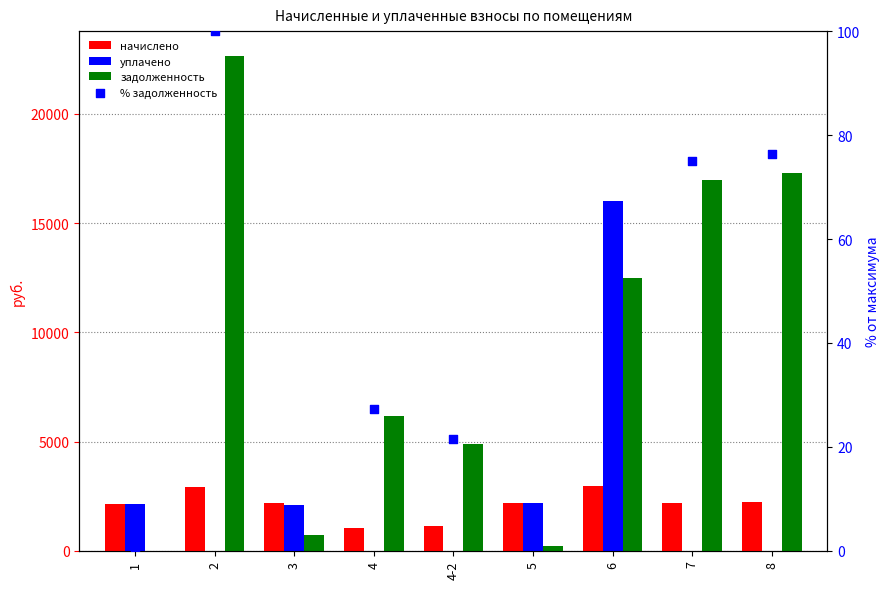

What is the total value across all series at 4-2?

6049.6